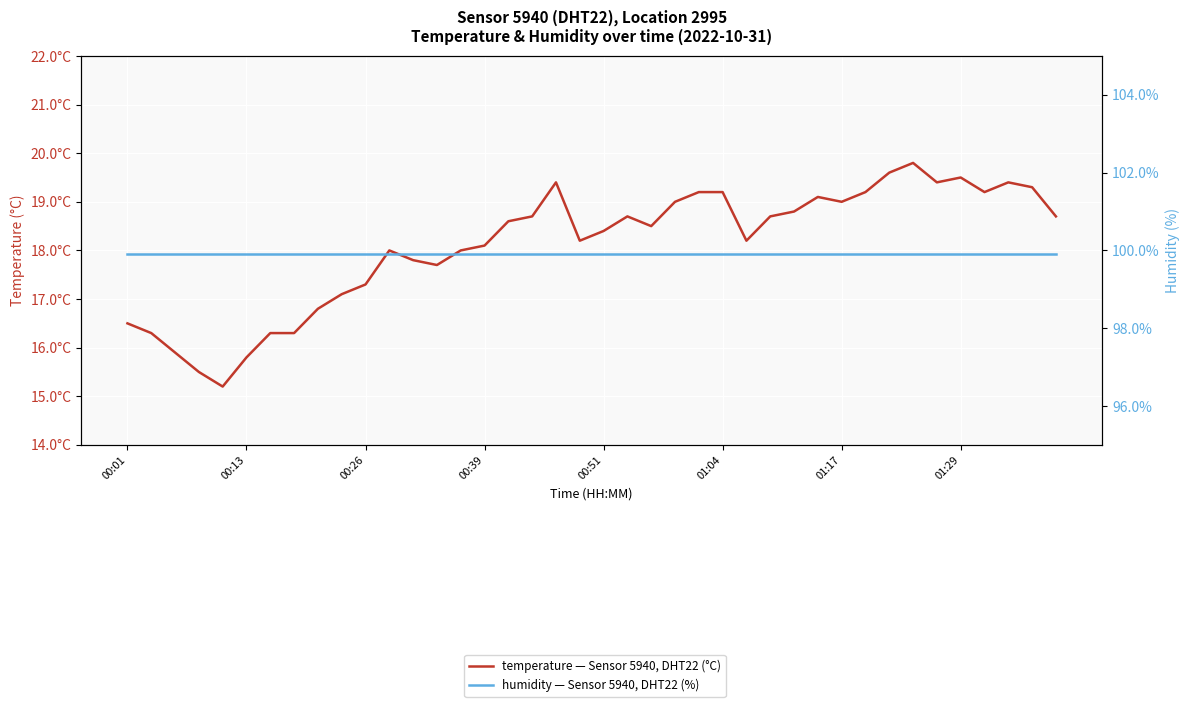

What is the average value of the temperature — Sensor 5940, DHT22 (°C) series?

18.1